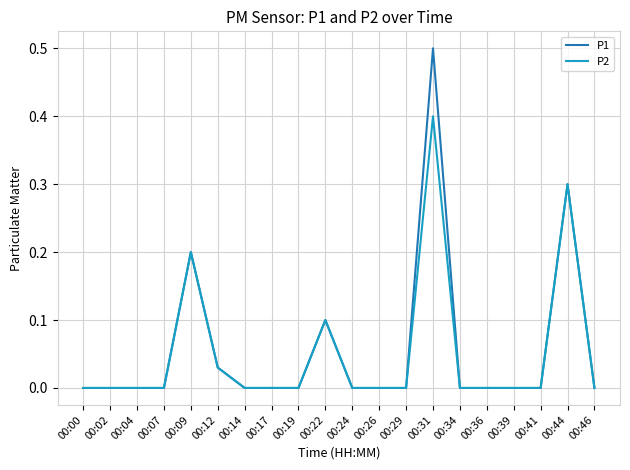

The P1 series shows -0.3 at 00:14. True or false?

False